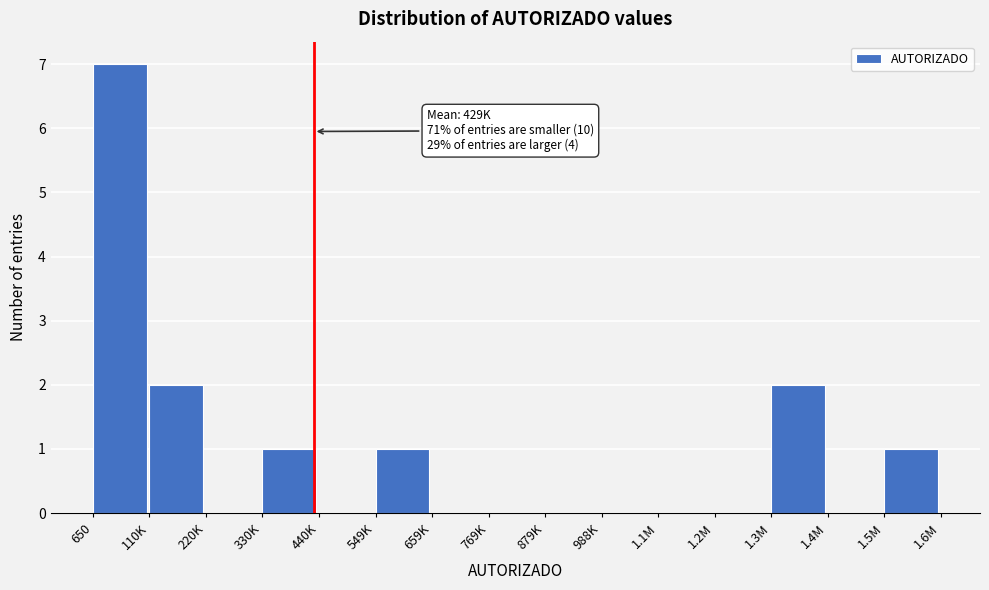

Reading right to left, what are all the values shown in this chart?

1.5M=1	1.4M=0	1.3M=2	1.2M=0	1.1M=0	988K=0	879K=0	769K=0	659K=0	549K=1	440K=0	330K=1	220K=0	110K=2	650=7